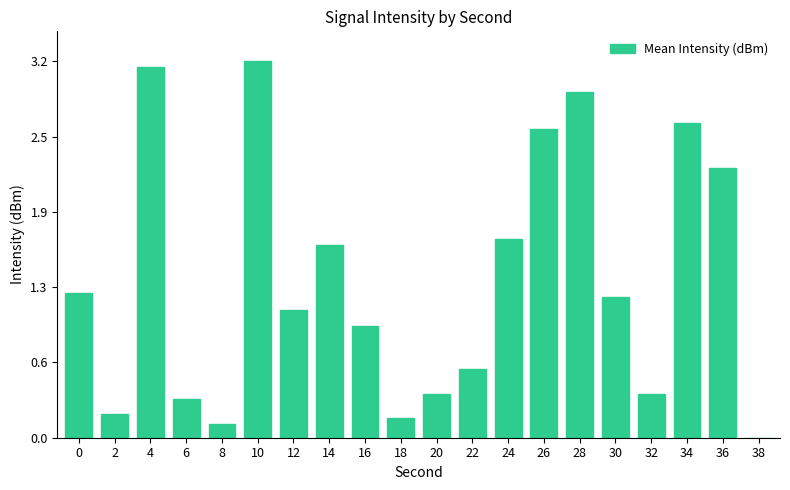

How many positive values are there?

19